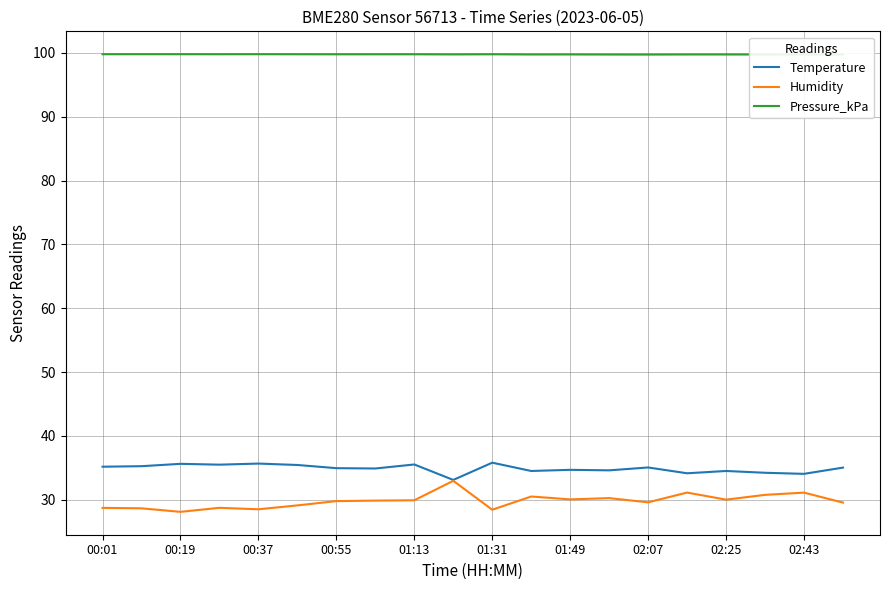

Which series has the largest total across all categories?

Pressure_kPa